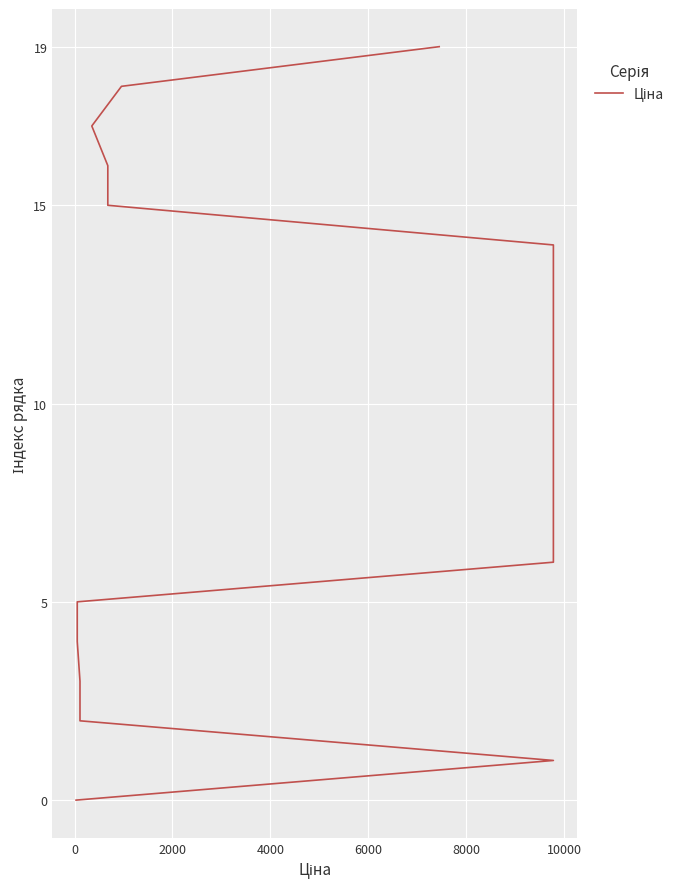

The chart shows a value of 19 at 14. True or false?

False